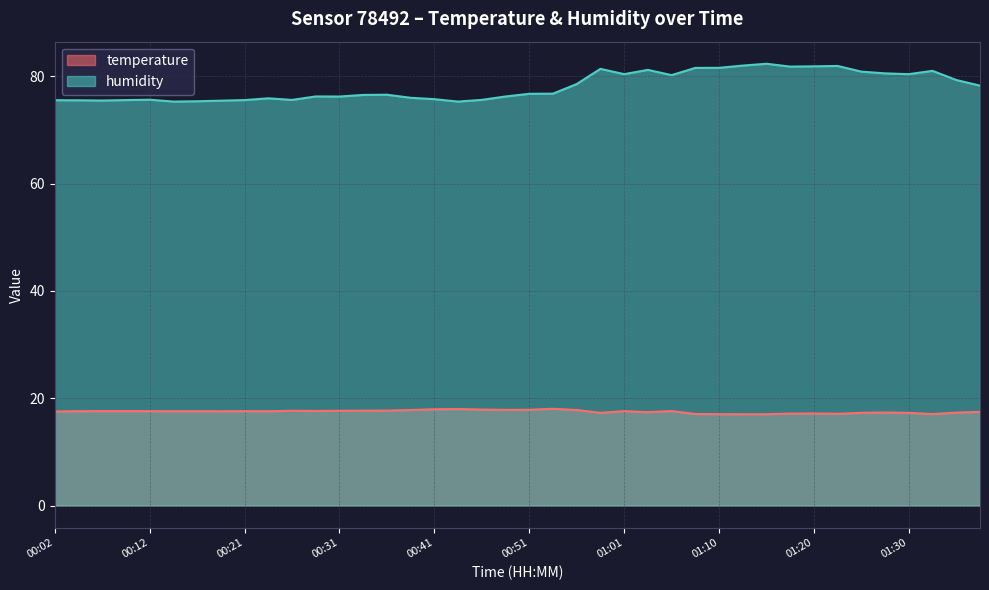

Where does the humidity series first go above 76?

00:29